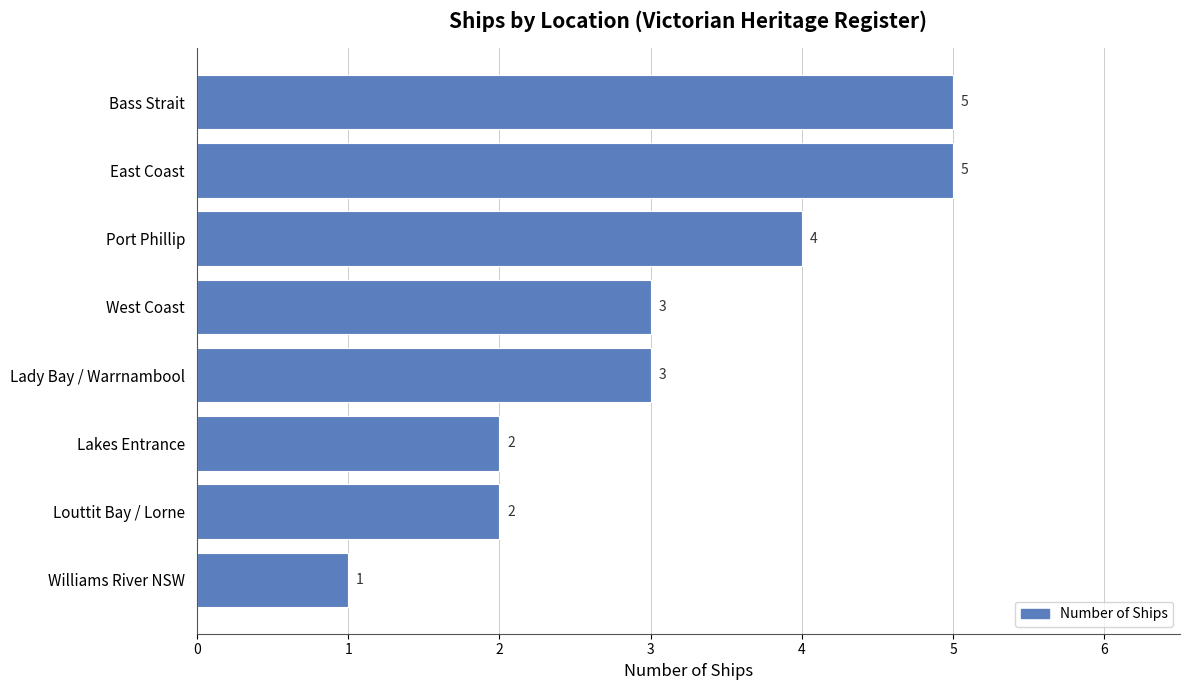

What is the smallest value displayed?

1